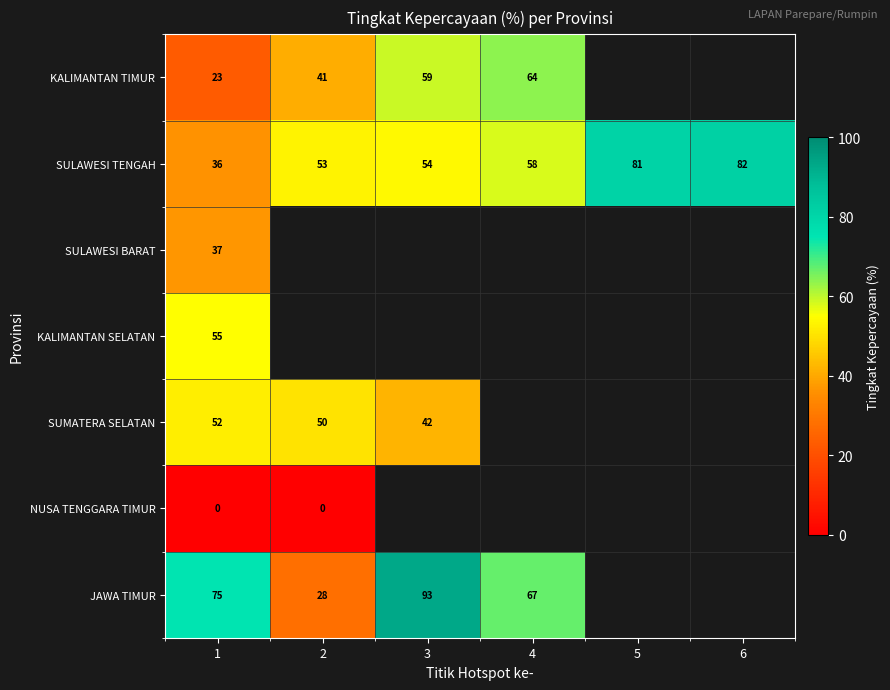

Is the value of SUMATERA SELATAN at 1 greater than the value of SULAWESI TENGAH at 2?

No